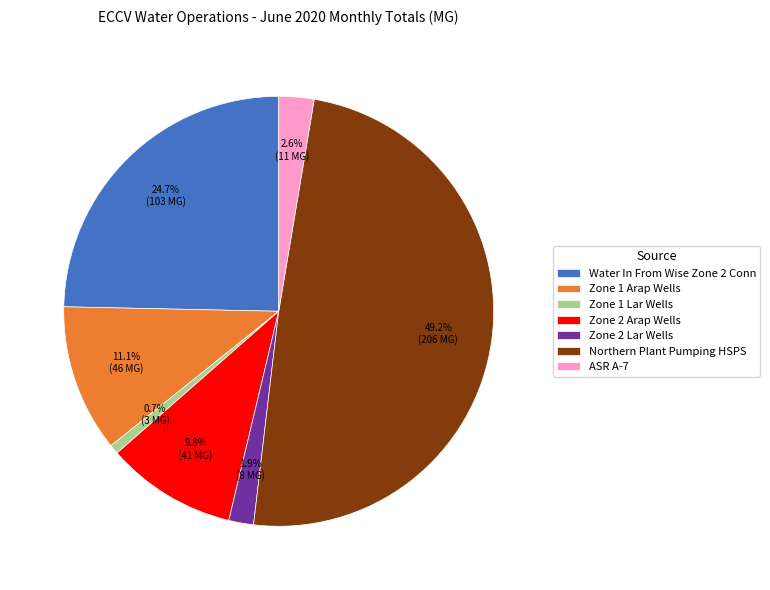

To the nearest percent, what is the difference between the Zone 1 Lar Wells and Water In From Wise Zone 2 Conn slice percentages?

24%